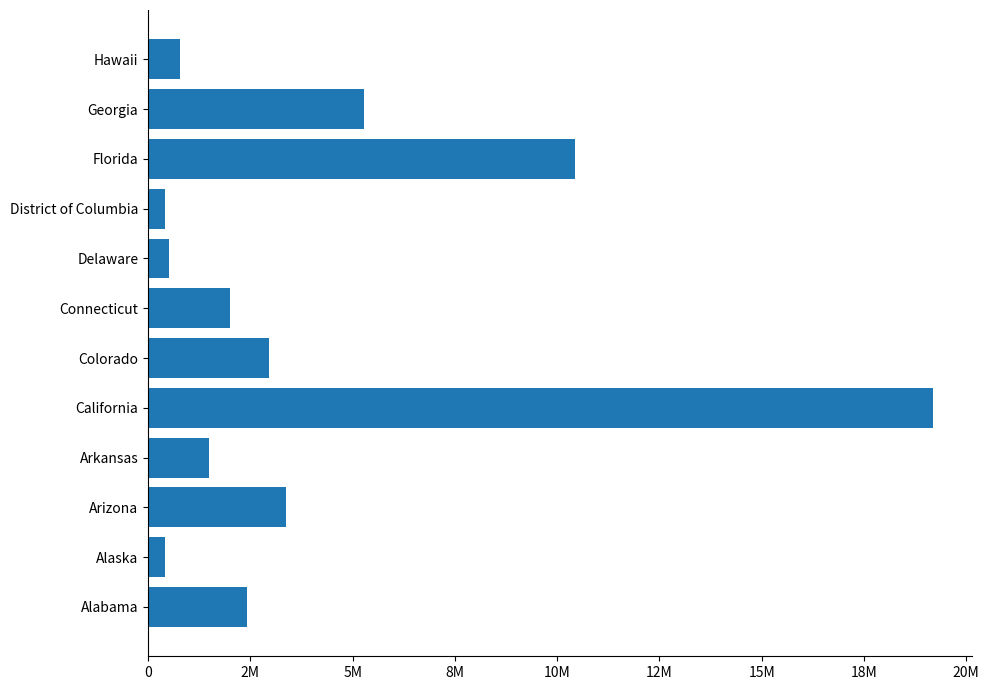

Does the chart contain any negative values?

No